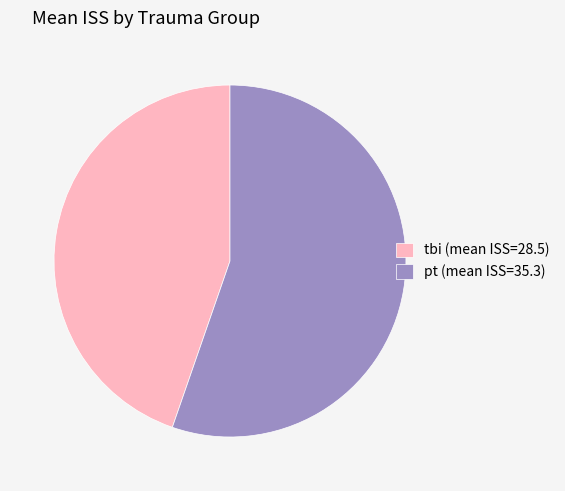

Is it true that pt (mean ISS=35.3) is 43% of the pie?

False